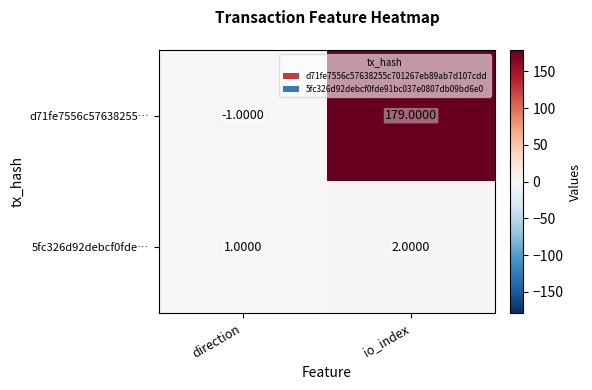

At which label is 5fc326d92debcf0fde… closest to 1?

direction